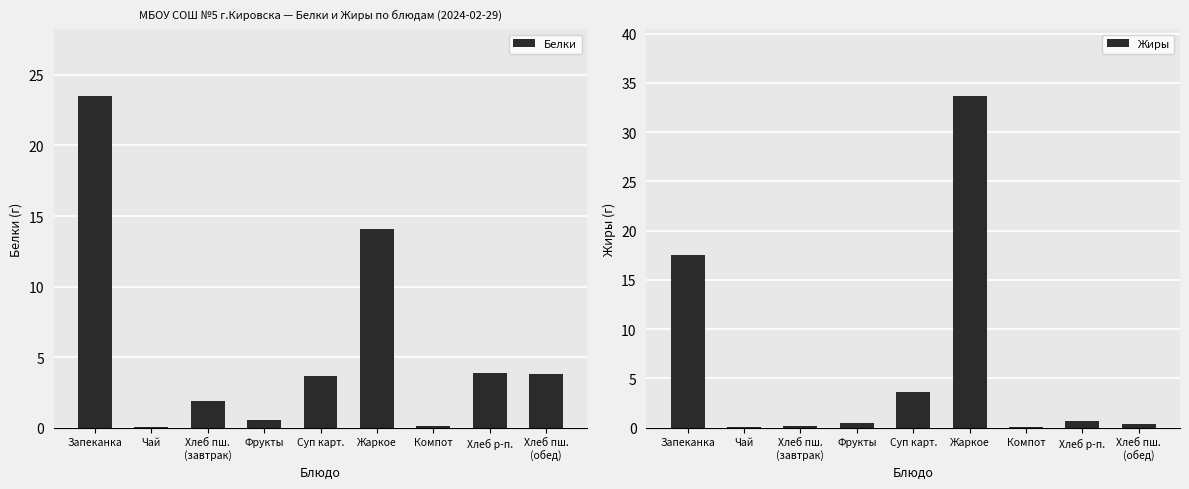

What is the label of the 3rd bar from the right?

Компот